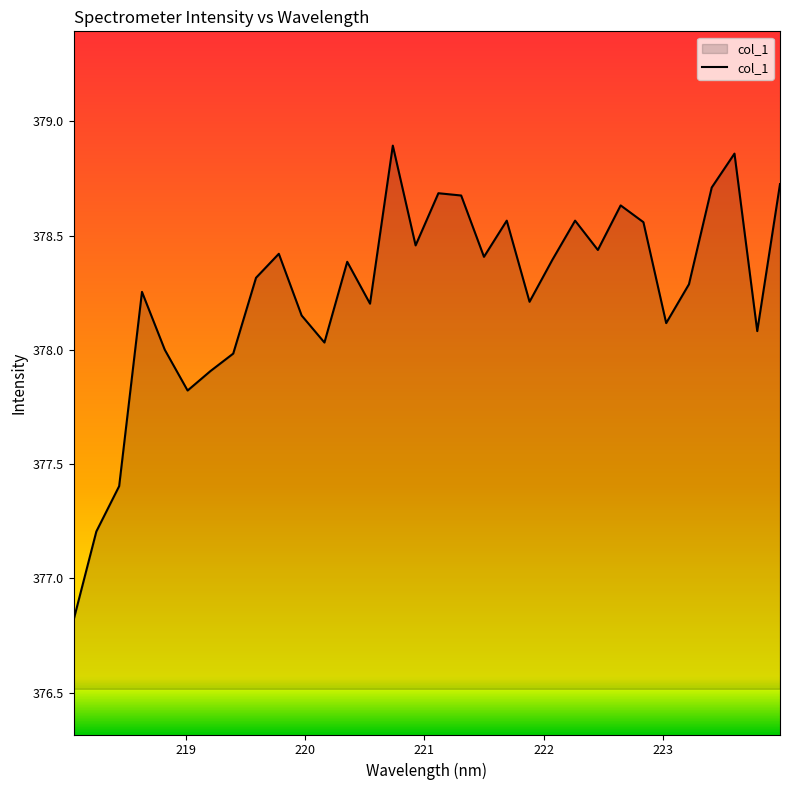

How many interior local valleys (lower than both neighbors) does the data have?

9